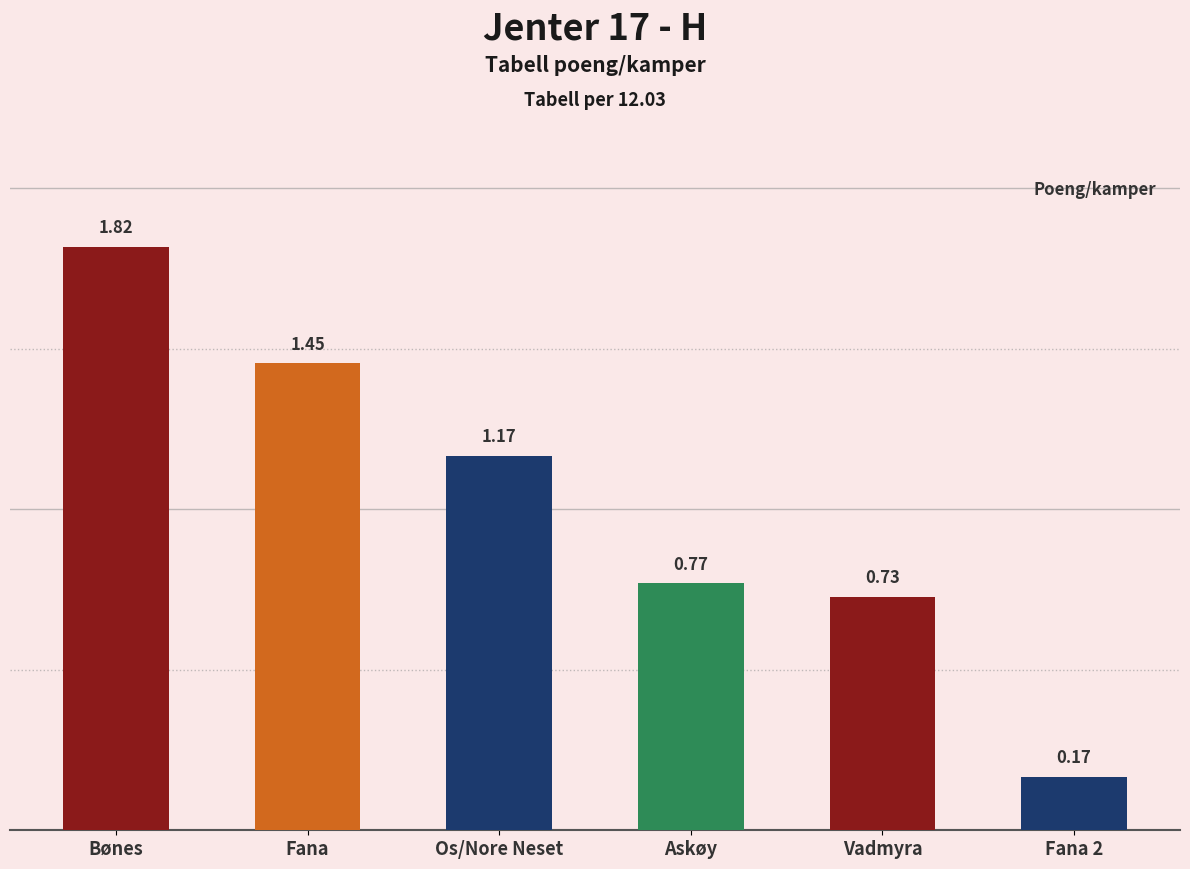

What is the difference between the maximum and minimum values?

1.7